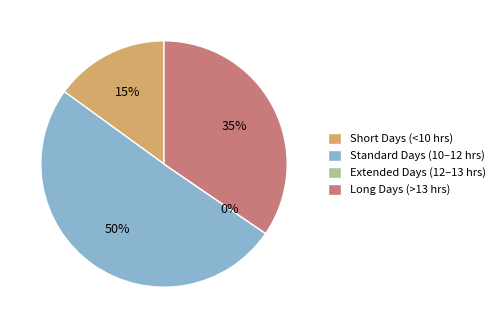

True or false: Day 23 accounts for 1% of the total.

False